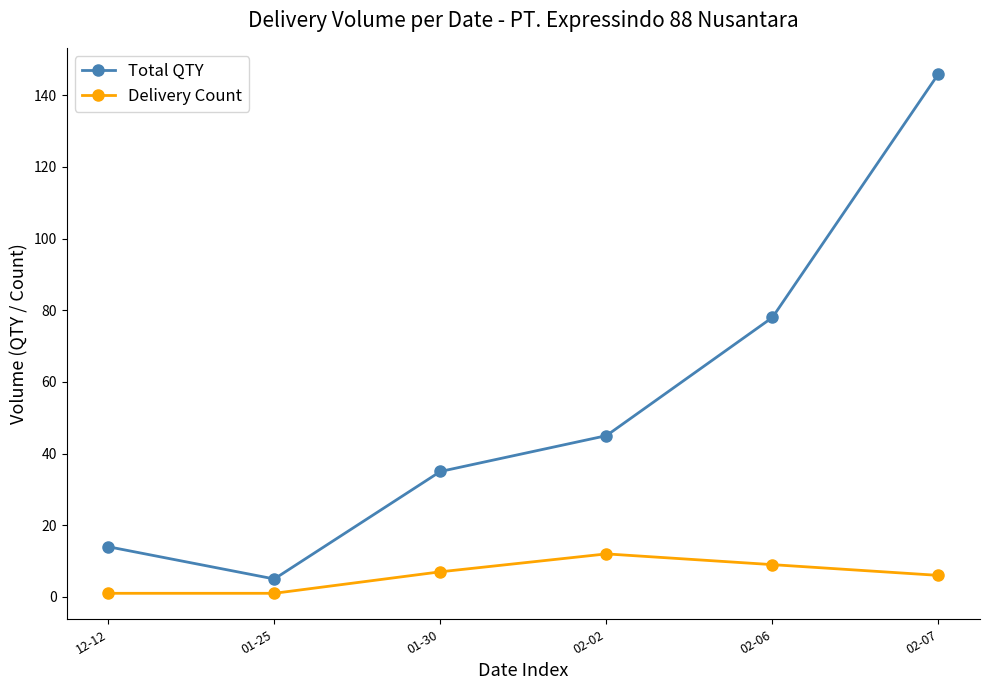

How many lines are shown in the chart?

2